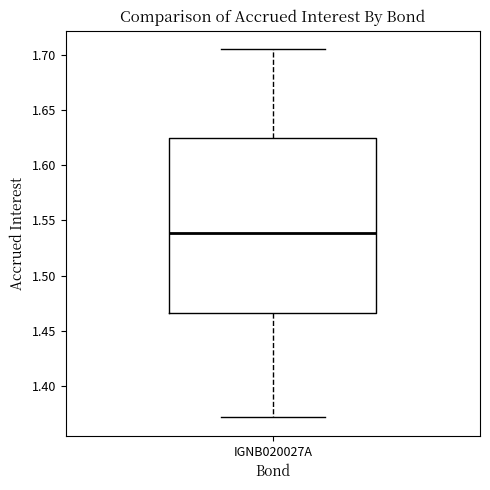

Transcribe this box plot: give where the median line is, the range the box spans, and where the two whiskers end, as read against the y-axis. The values are not printed on the chart, so give them approximately, as read against the axis.

median 1.540, box 1.465 to 1.625, whiskers 1.370 to 1.705